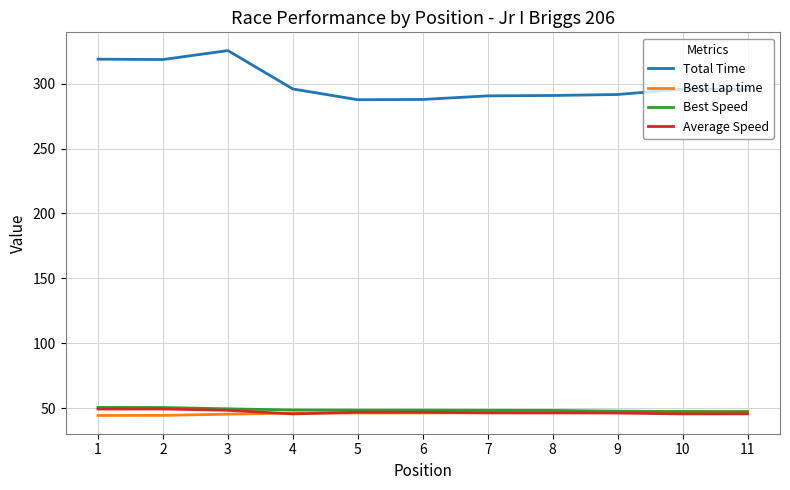

What is the maximum value for Best Lap time?

47.5